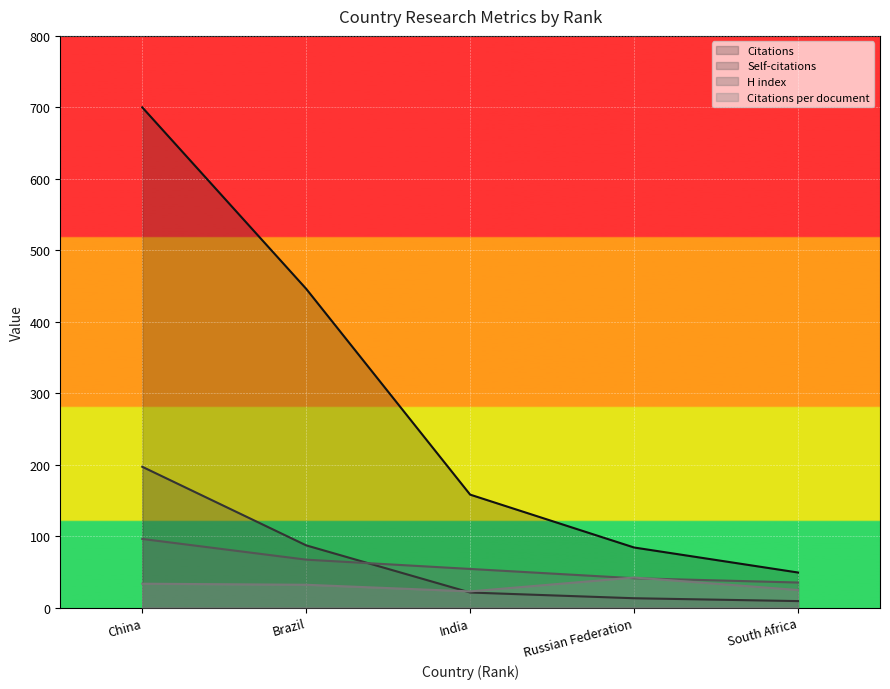

Where does the Citations series first go above 158?

China